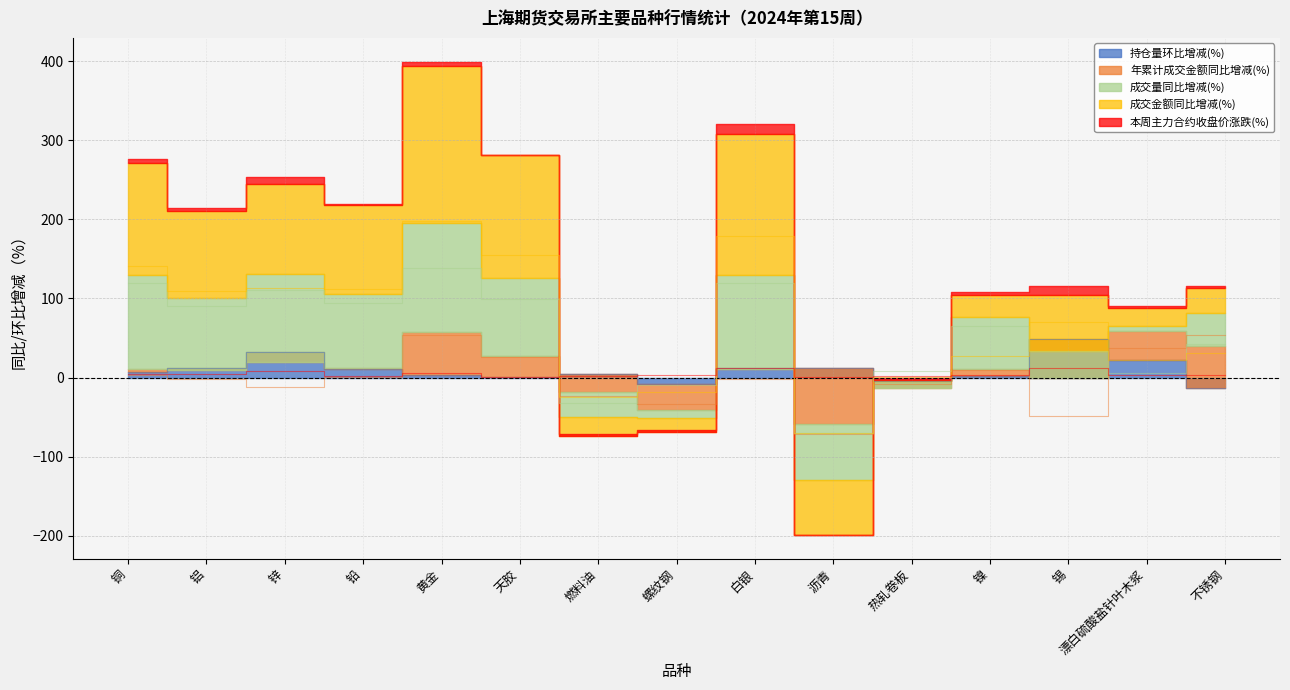

True or false: 成交量同比增减(%) and 持仓量环比增减(%) cross at least once.

True